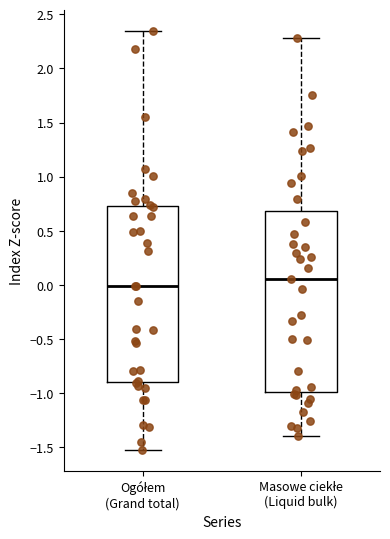

Where does the upper whisker of the box for Ogółem (Grand total) end on the y-axis? The values are not printed on the chart, so give them approximately, as read against the axis.

2.35